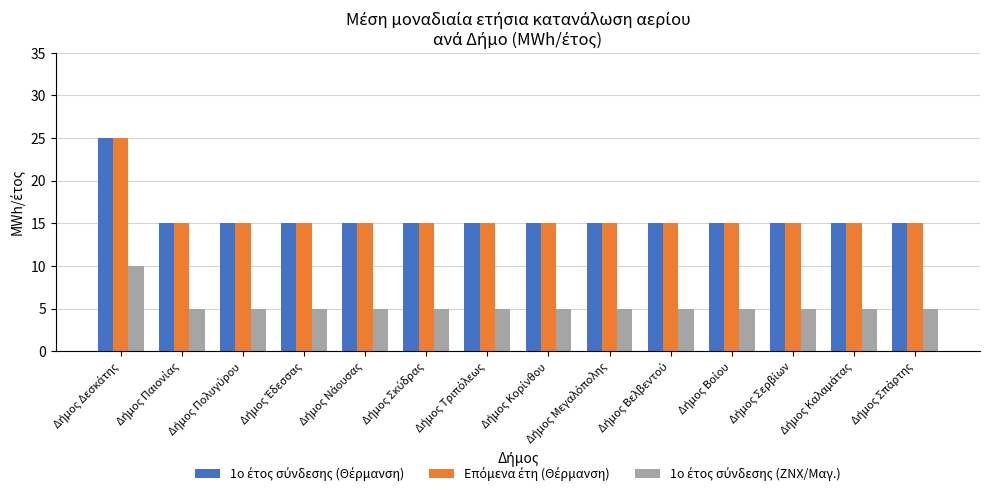

What is the maximum value shown in the chart?

25